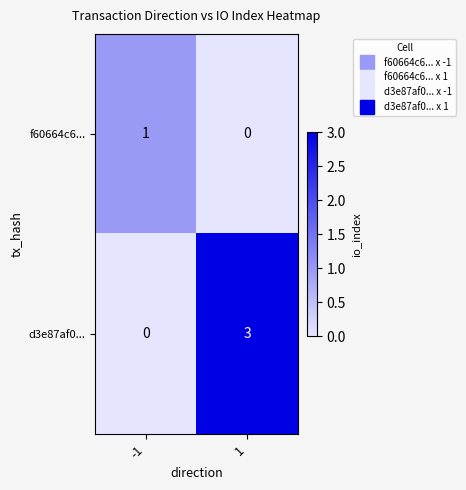

Which series has the largest total across all categories?

d3e87af0...